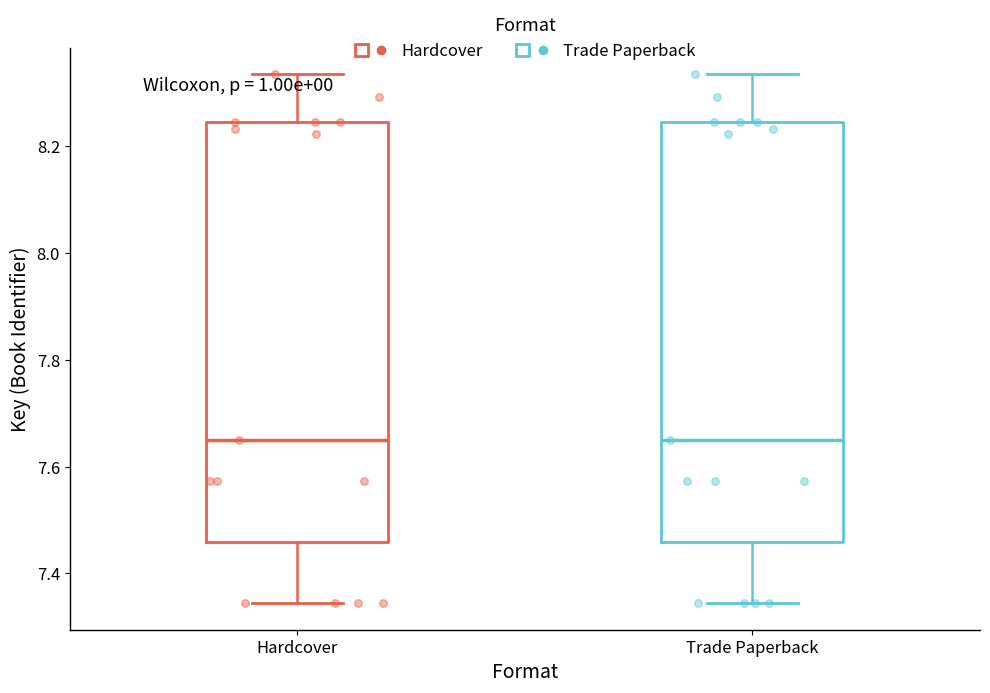

Where is the lower edge of the box for Trade Paperback on the y-axis? The values are not printed on the chart, so give them approximately, as read against the axis.

7.46